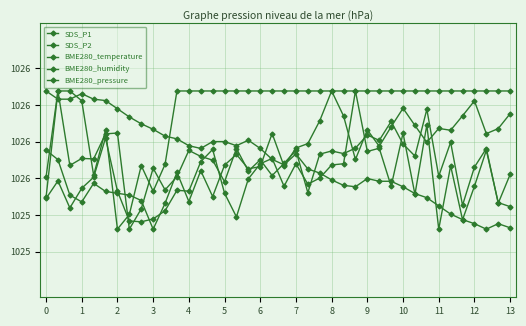

Does the chart display data point markers on the line(s)?

Yes